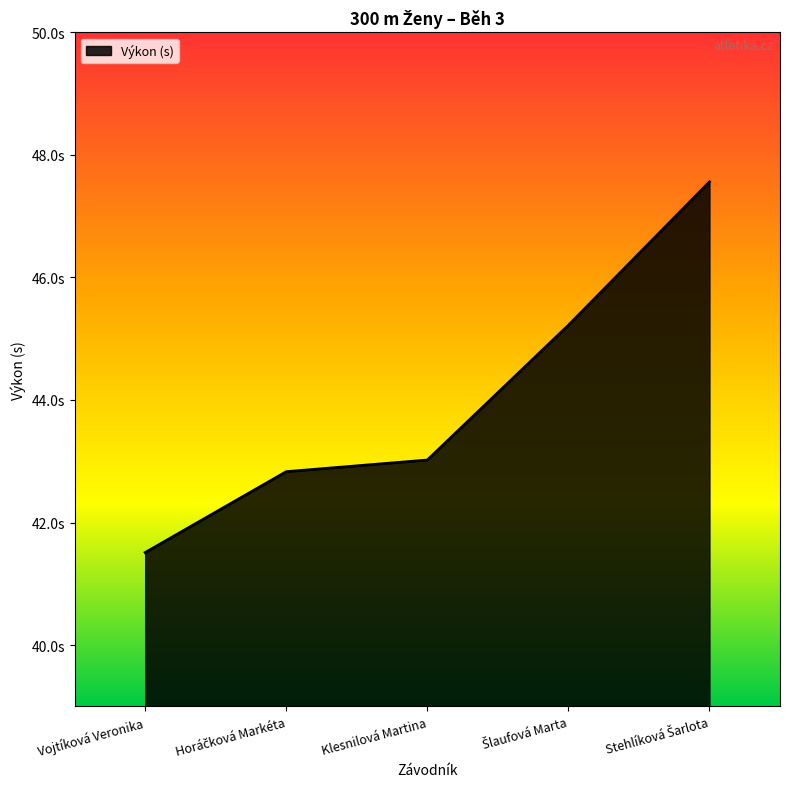

What is the difference between the maximum and second lowest values?

4.7